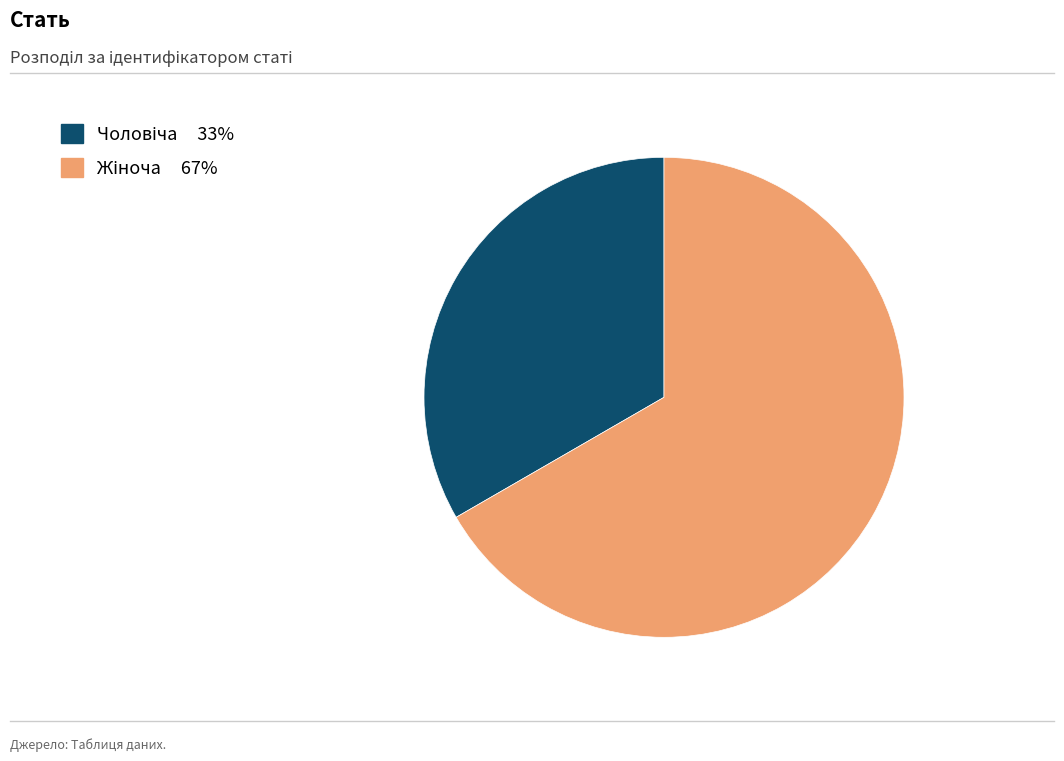

Is there a majority slice in this chart?

Yes